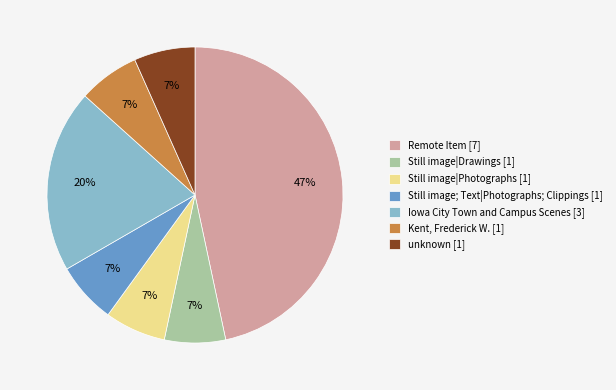

Which slice is the largest?

Remote Item [7]